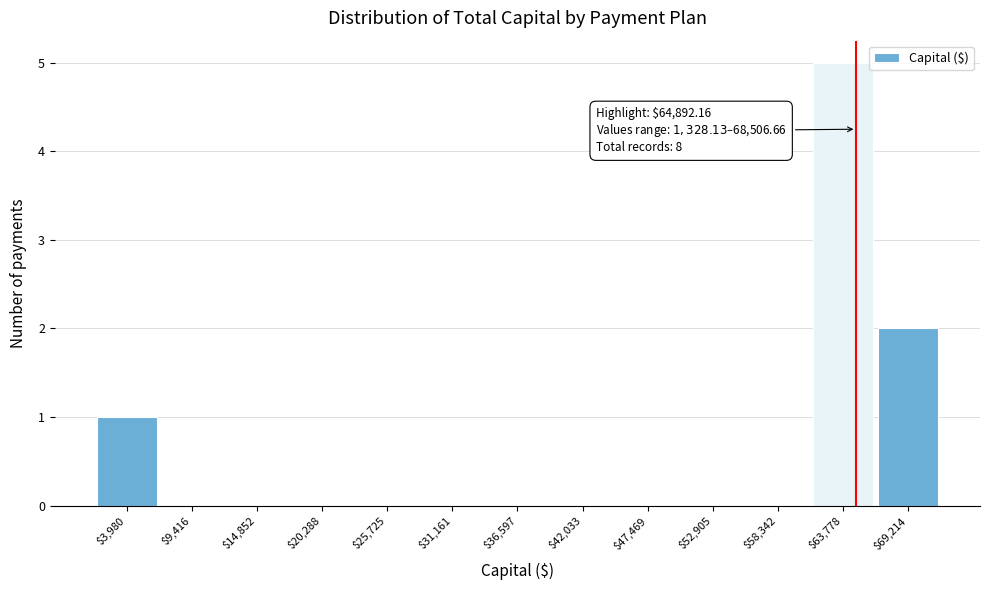

Which range on the x-axis has the tallest bar?

61000 to 66000